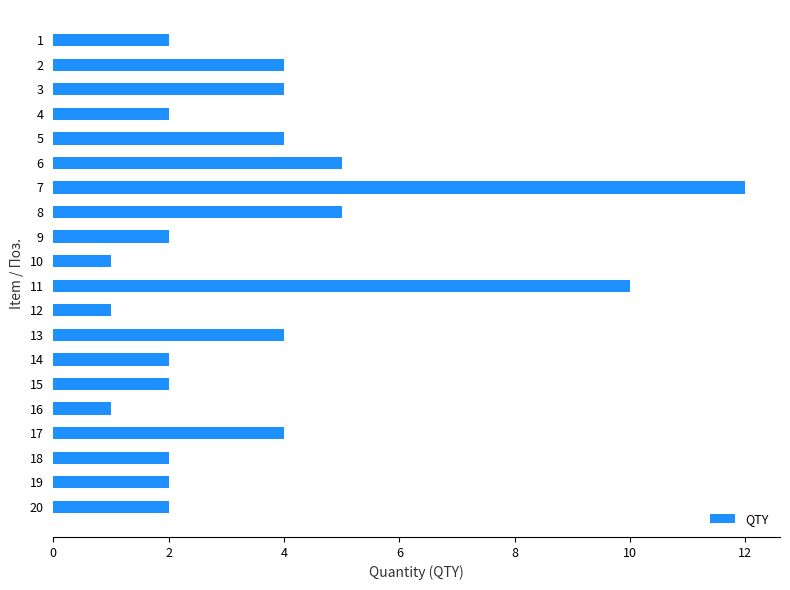

Does the chart contain any negative values?

No